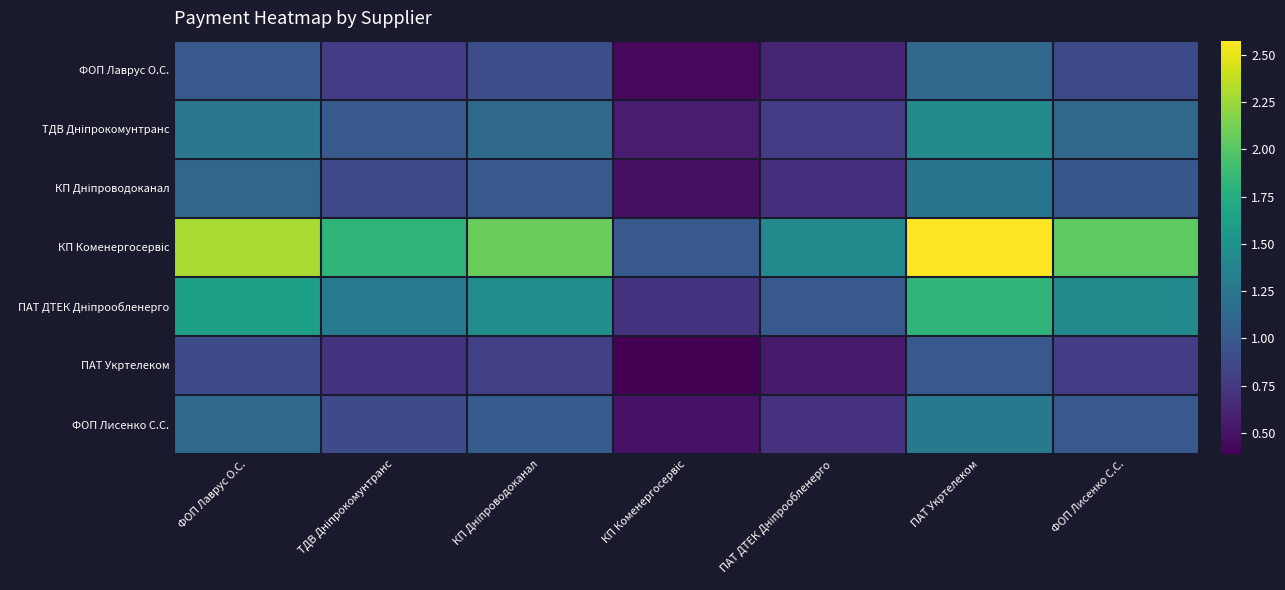

What is the total value across all series at ПАТ Укртелеком?

10.4